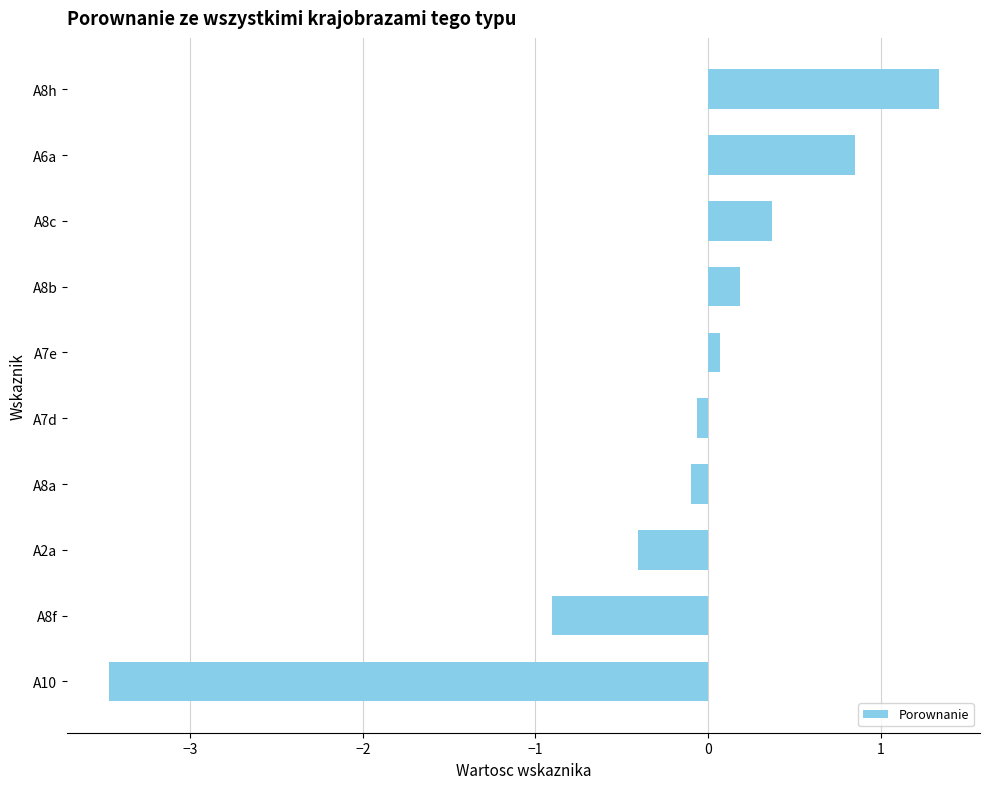

The chart shows a value of -0.4 at A2a. True or false?

True